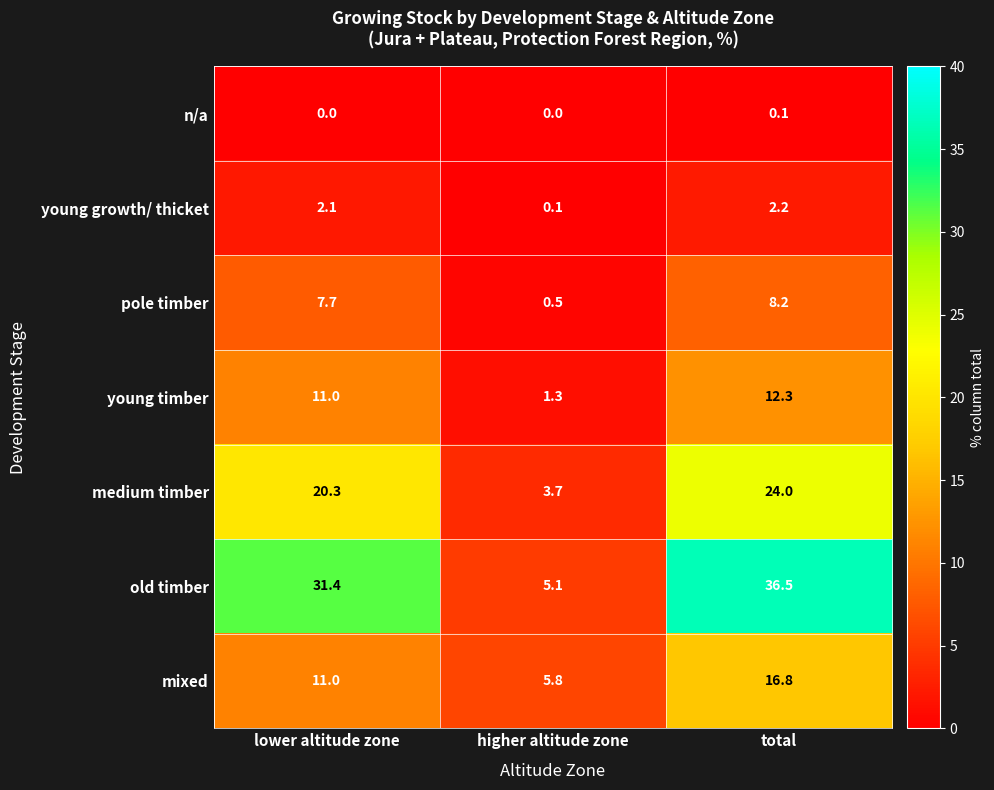

At which category is the sum across all series the highest?

total